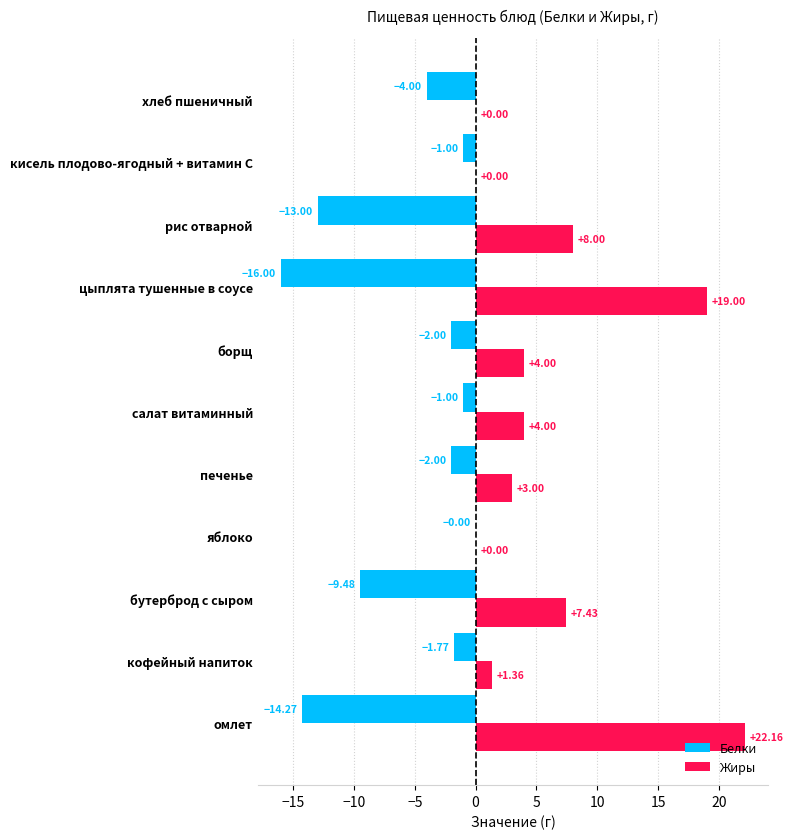

How many values in Жиры are above zero?

8